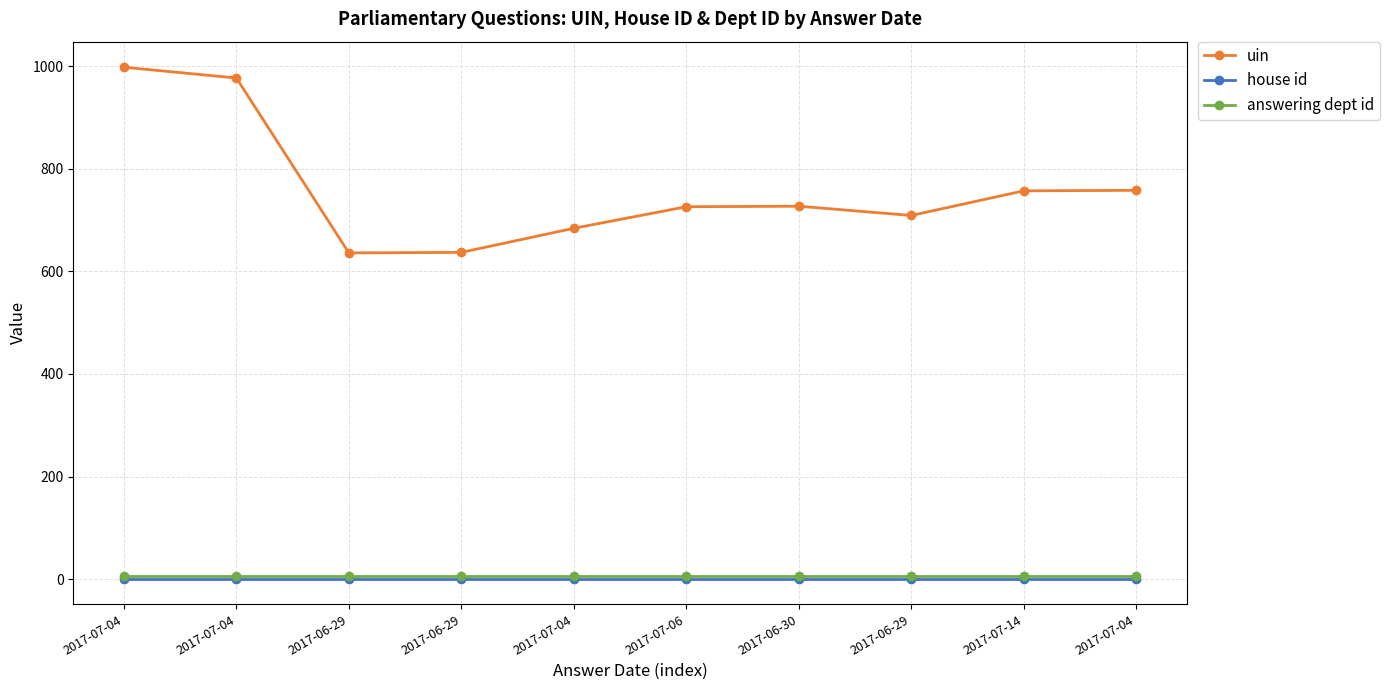

How many lines are shown in the chart?

3